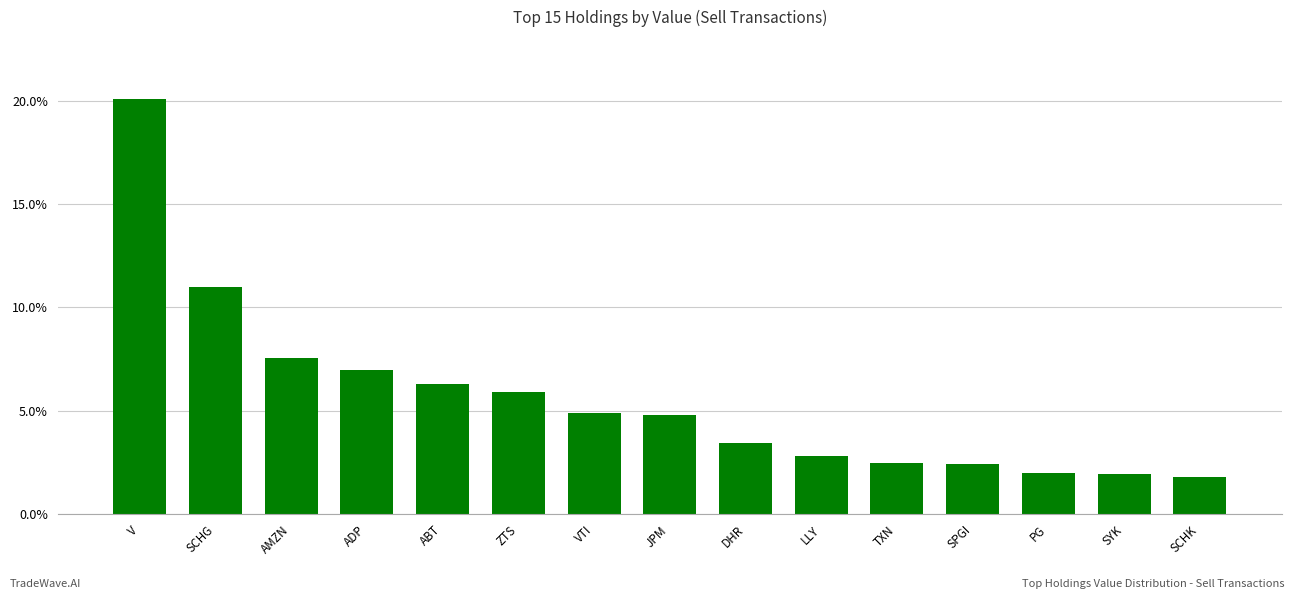

The chart shows a value of 3.8 at TXN. True or false?

False